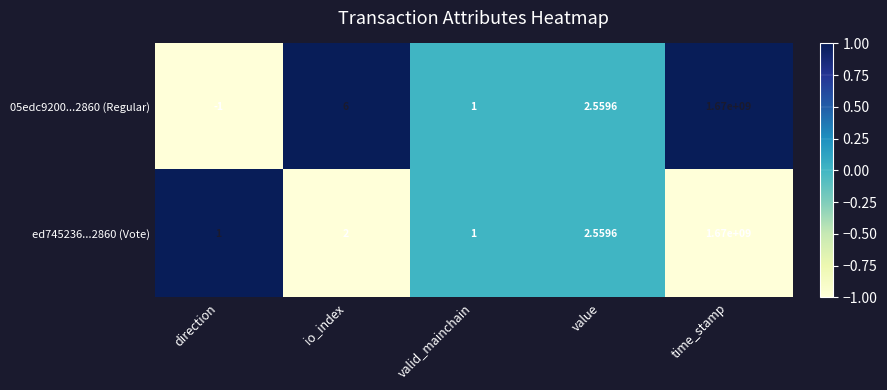

Which series changed the most between io_index and time_stamp?

ed745236...2860 (Vote)